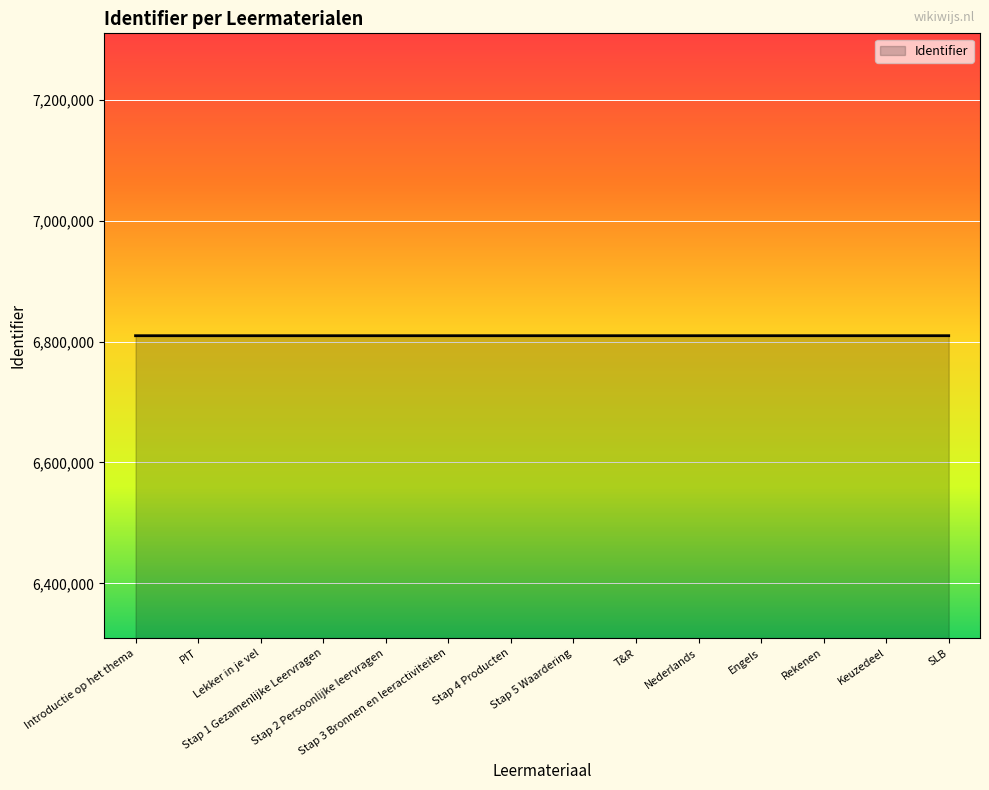

Count the number of data series in this chart.

1